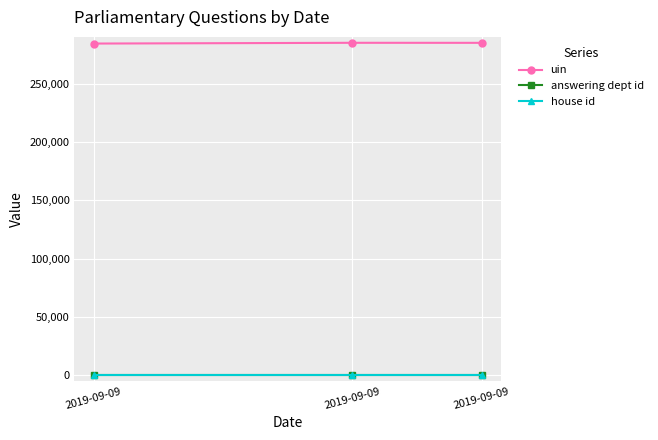

Count the number of data series in this chart.

3